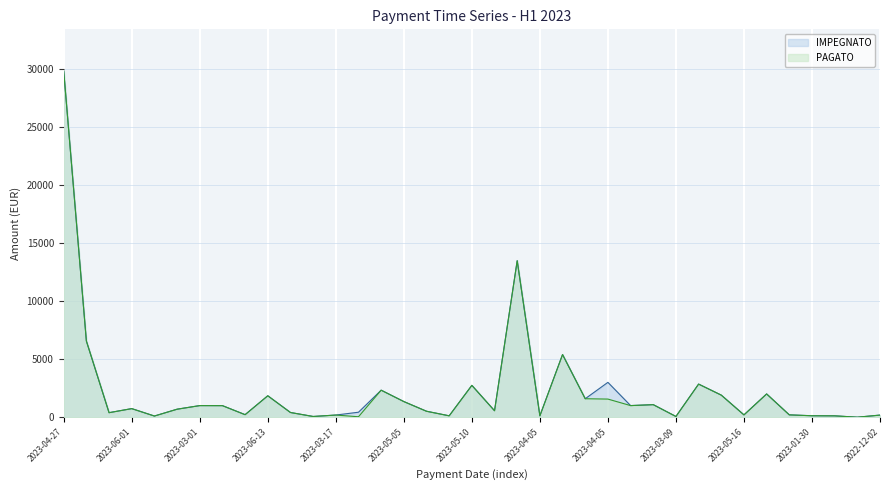

Does the chart display data point markers on the line(s)?

No